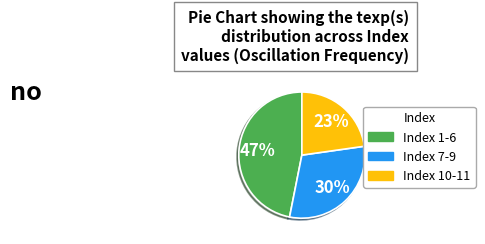

Is there a majority slice in this chart?

No